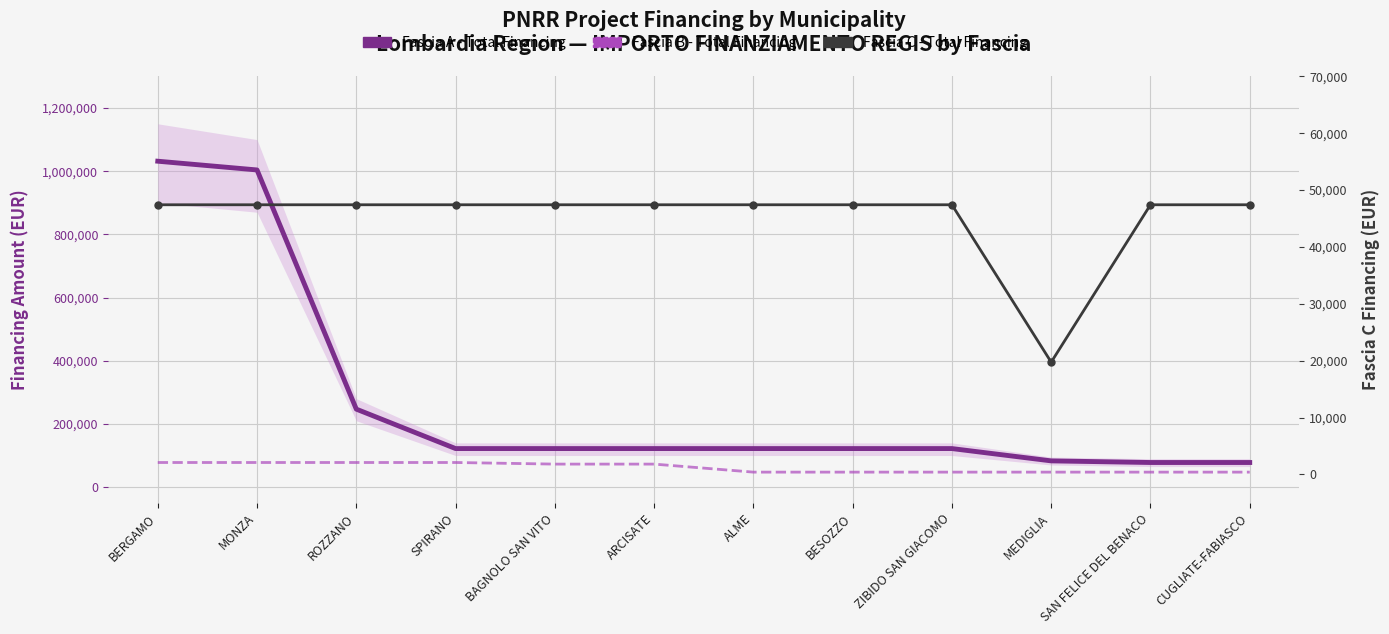

Reading right to left, extract all data points from this chart.

Fascia A - Total Financing: 77897	77897	83044	121992	121992	121992	121992	121992	121992	246824	1003880	1031574
Fascia B - Total Financing: 47427	47427	47427	47427	47427	47427	72828	72828	77897	77897	77897	77897
Fascia C - Total Financing: 47427	47427	19752	47427	47427	47427	47427	47427	47427	47427	47427	47427